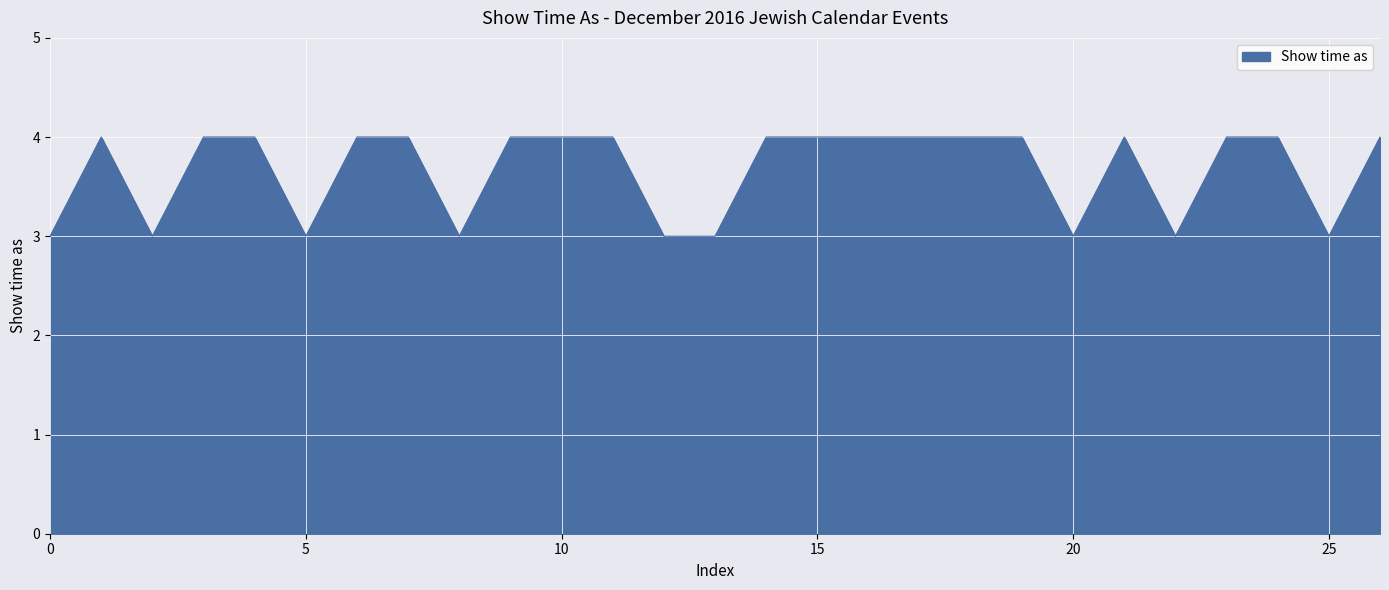

What is the smallest value displayed?

3